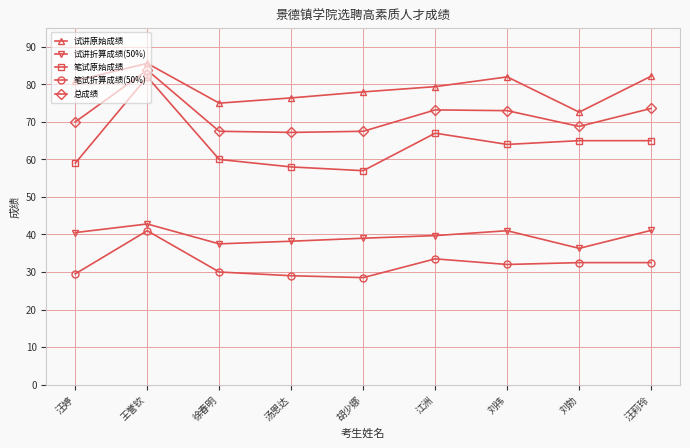

What is the difference between the 总成绩 values at 王誉钦 and 刘勃?

15.0